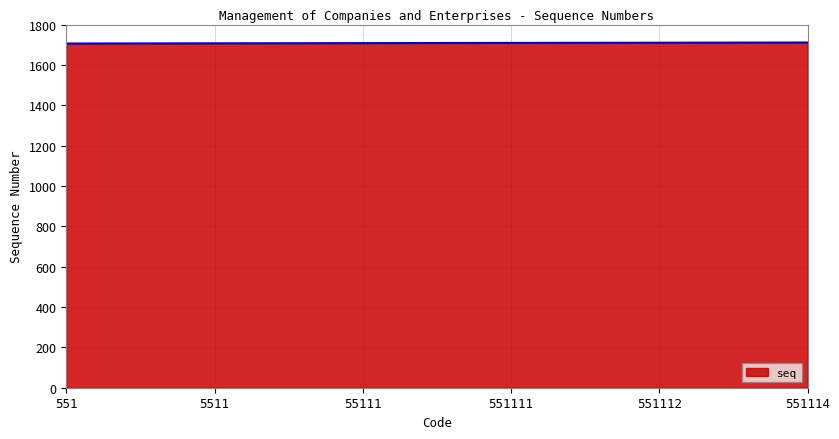

What is the smallest value displayed?

1706